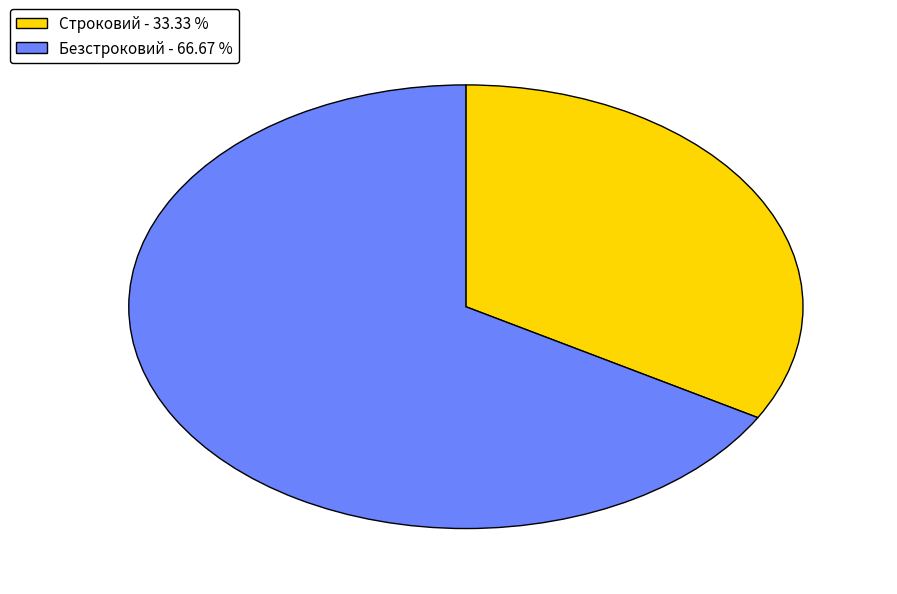

Combined, do Безстроковий - 66.67 % and Строковий - 33.33 % account for over 50%?

Yes